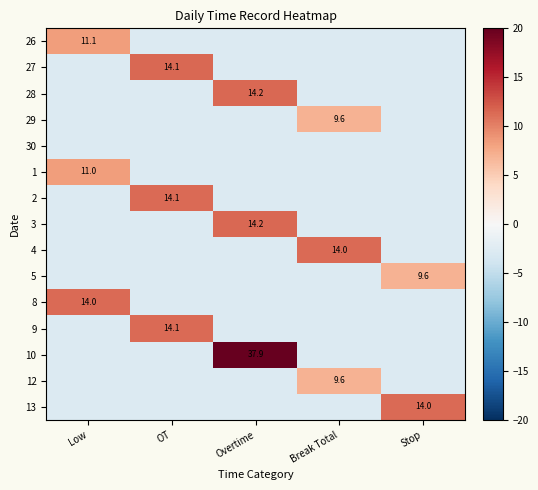

Between Overtime and Break Total, which is larger?

Overtime